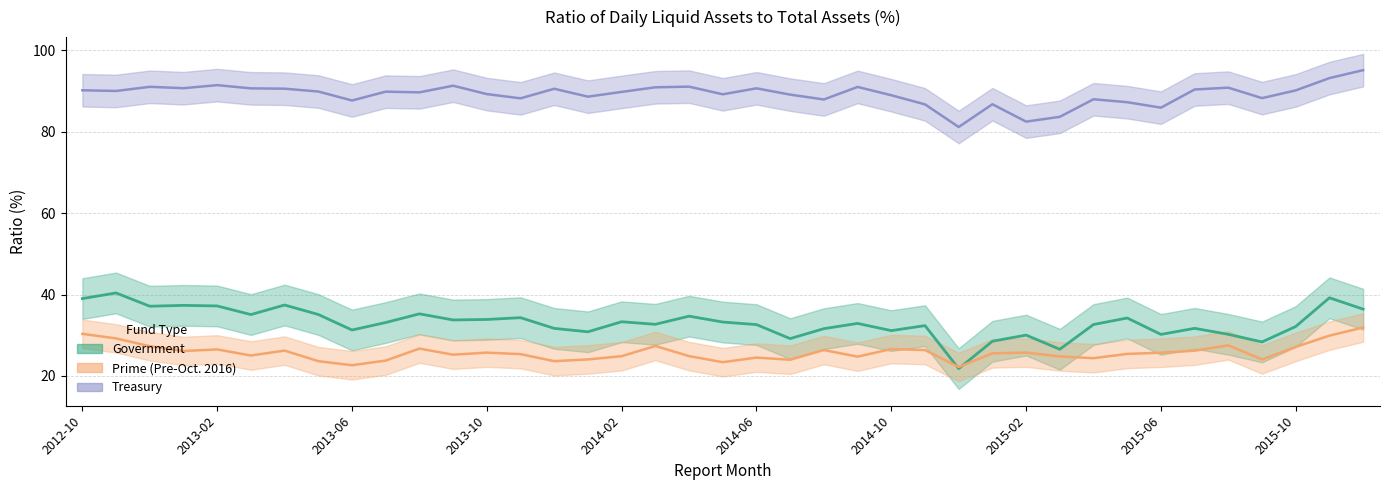

Which series has the largest total across all categories?

Treasury